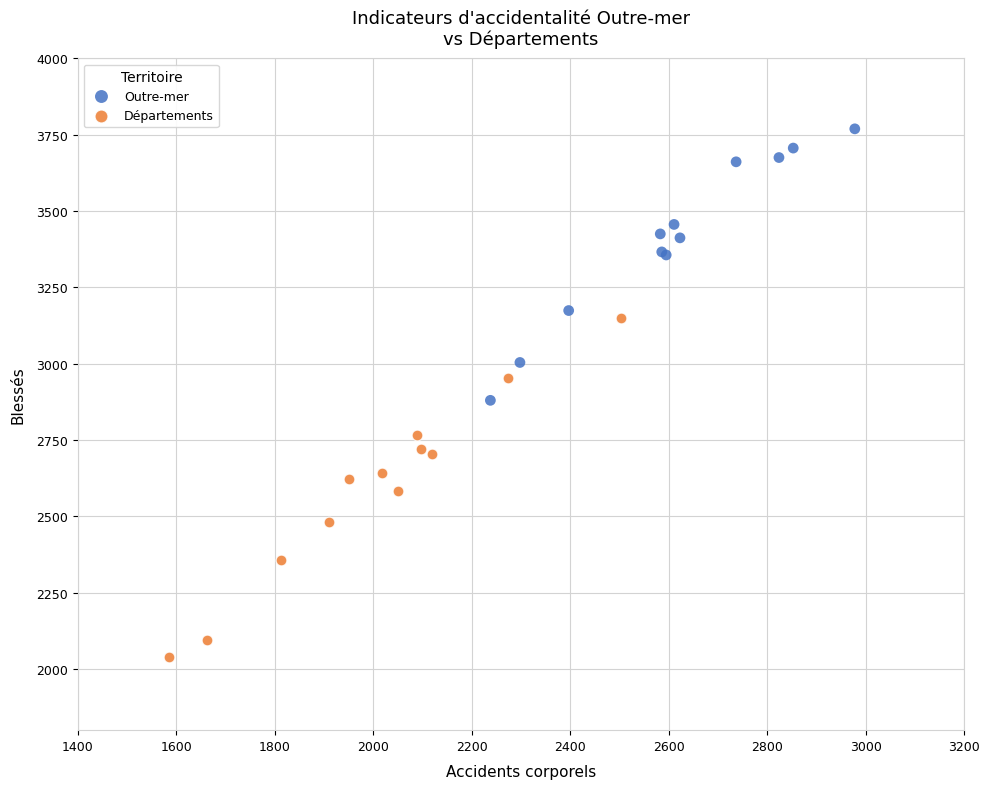

Which series contains the highest Y value?

Outre-mer